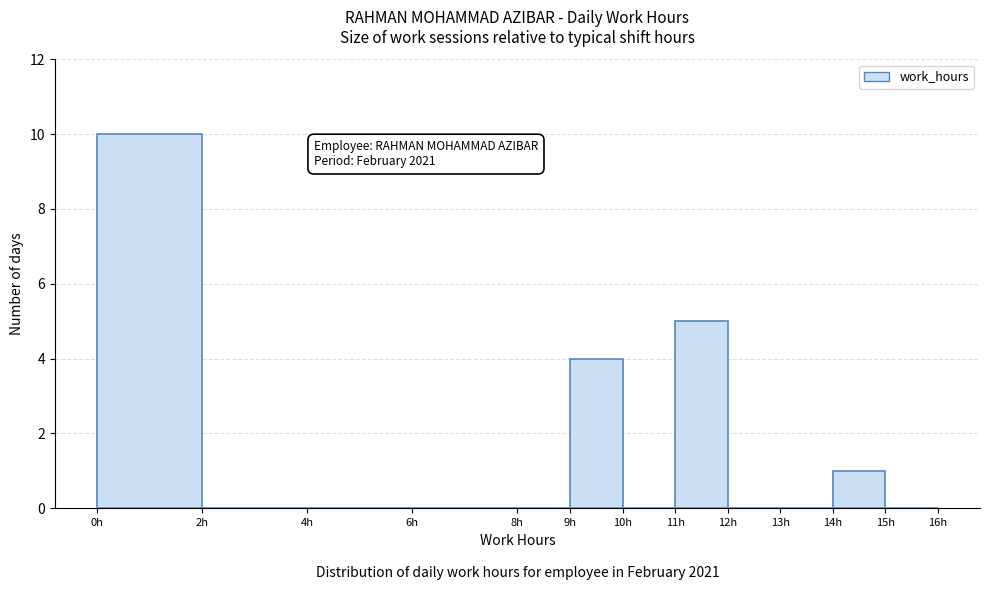

Over which range of the x-axis is the bar tallest?

0 to 2